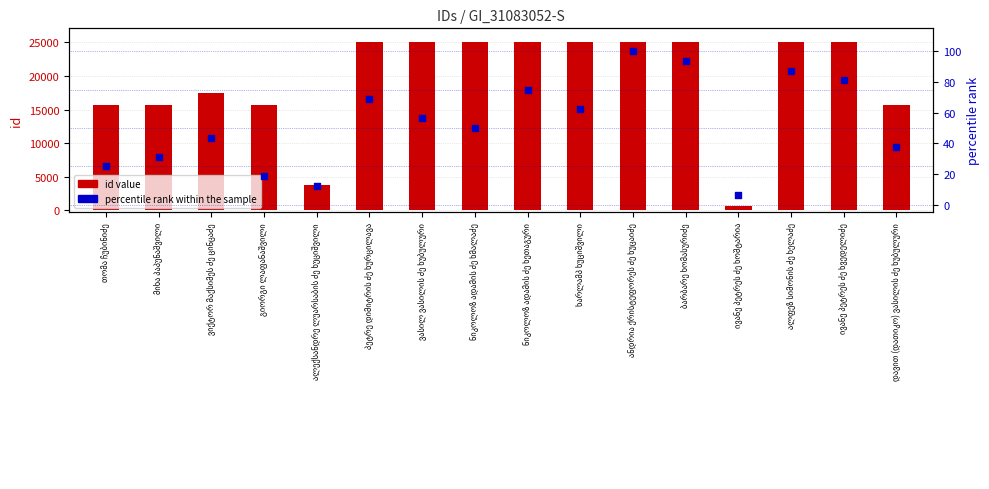

What is the total value across all series at ხარლამპ ხუციშვილი?

25162.5